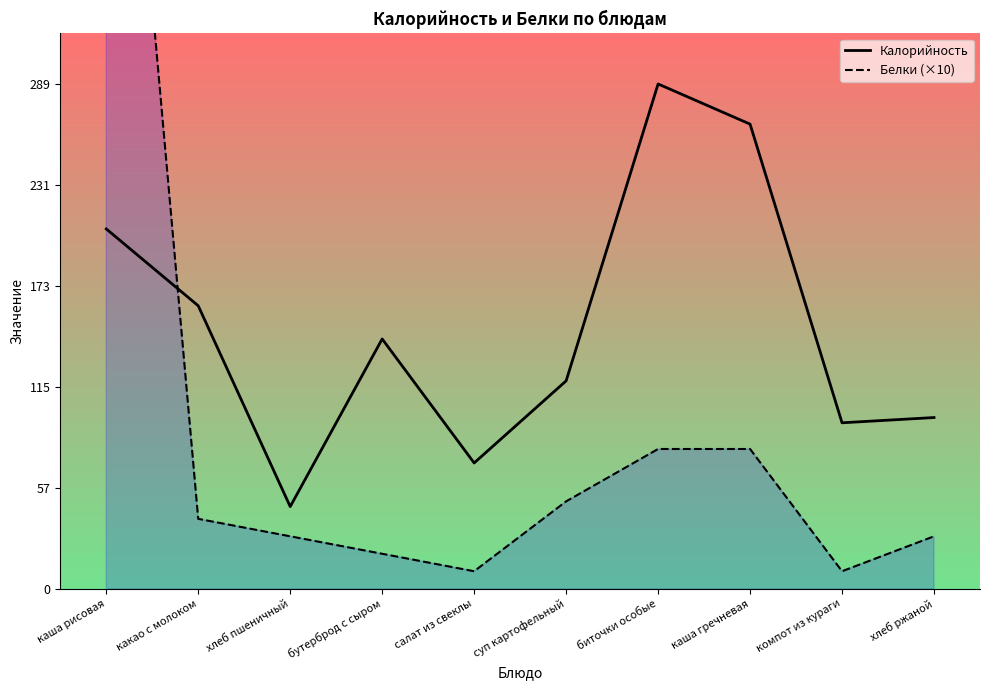

The value of Белки (×10) at хлеб ржаной is 46. True or false?

False